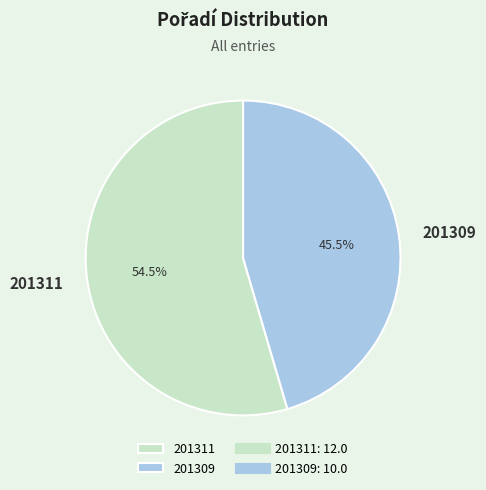

Approximately how many times larger is the value at 201311 compared to 201309?

1.2